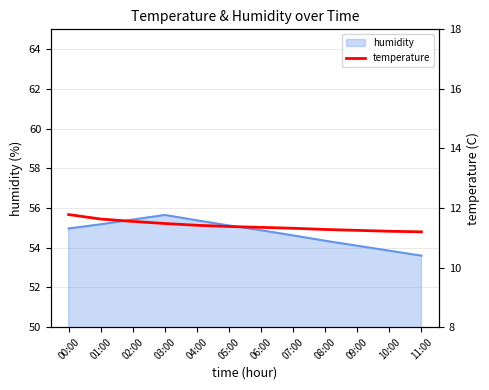

Does the chart have visible grid lines?

Yes